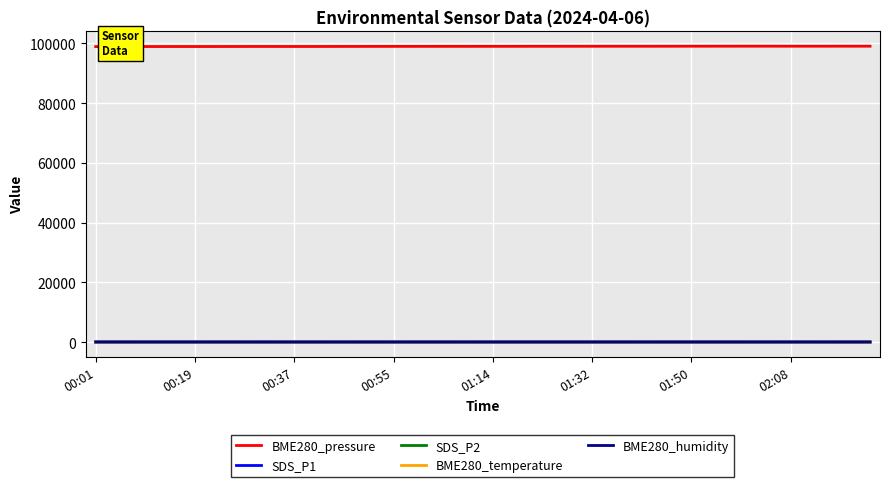

Which series has the largest total across all categories?

BME280_pressure